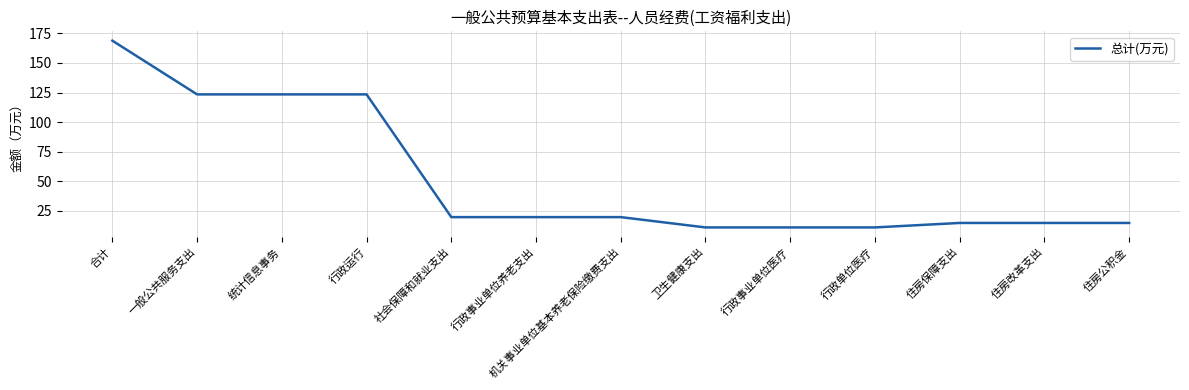

What is the sum of all values?

675.5